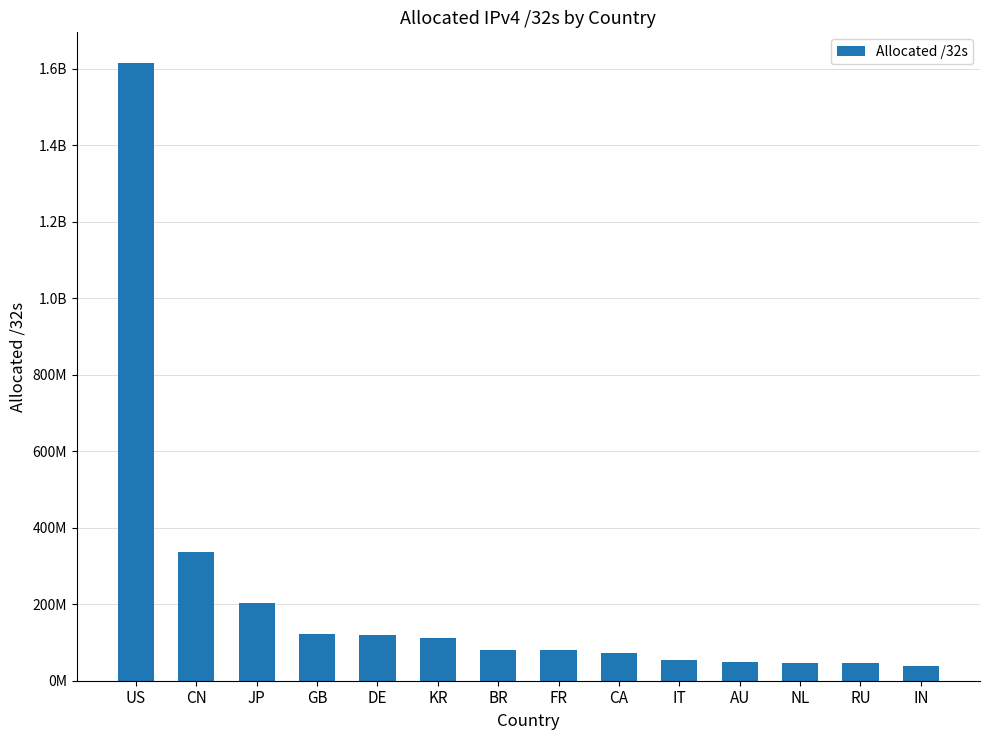

Reading left to right, list all the values displayed in this chart.

1615130624	335847680	203077120	123016216	118560896	112380672	81655040	79482160	73009152	53700160	48623360	45858272	45532928	37364992